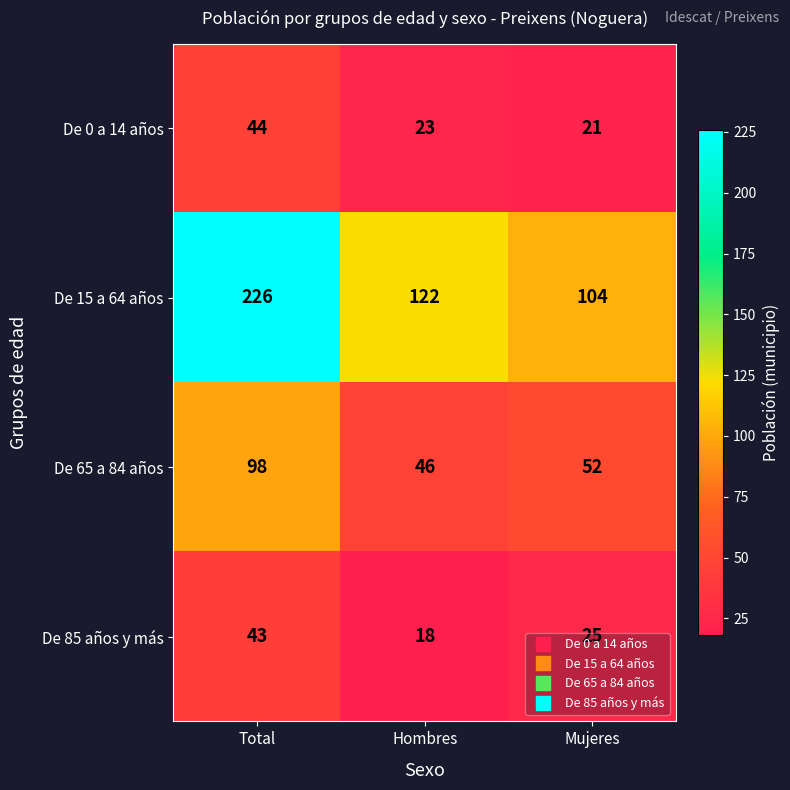

What is the difference between the maximum and second lowest values in the De 15 a 64 años series?

104